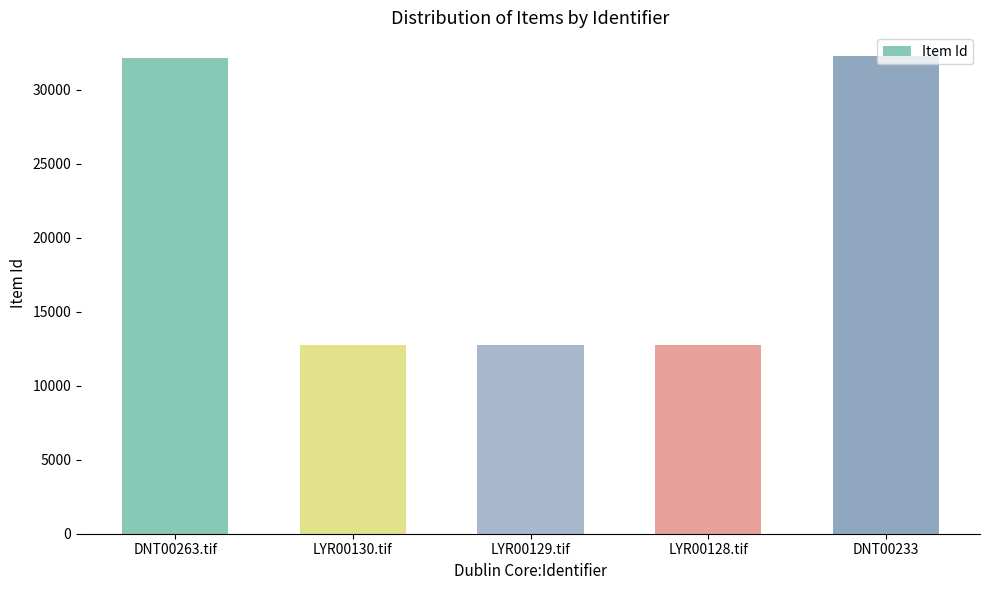

The chart shows a value of 12780 at LYR00129.tif. True or false?

True